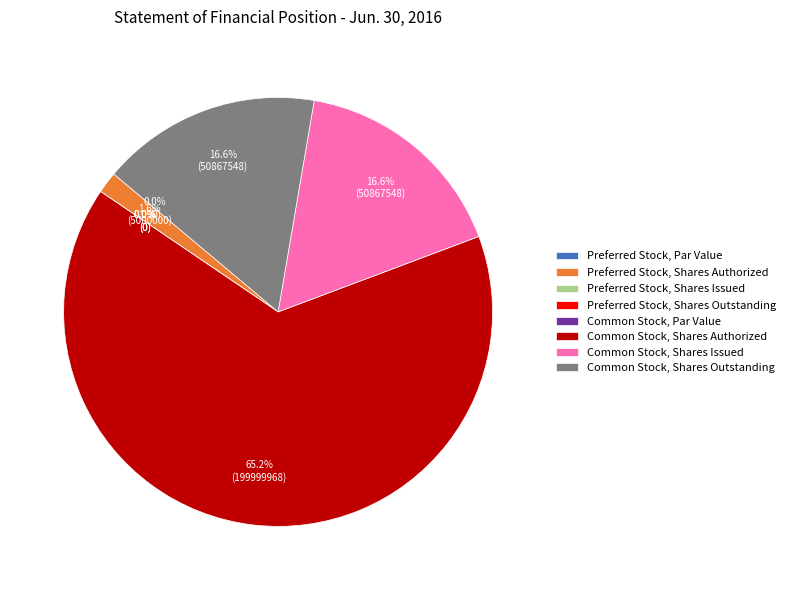

Count the number of slices in the pie.

8